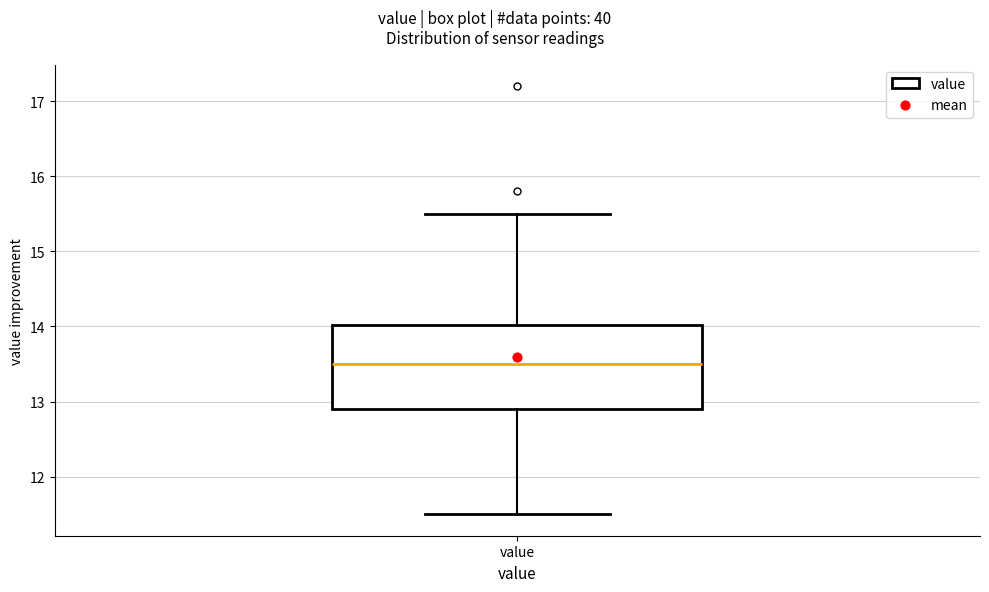

Read this box plot against the y-axis: the position of the median line, the range covered by the box, and the ends of both whiskers. The values are not printed on the chart, so give them approximately, as read against the axis.

median 13.5, box 12.9 to 14.0, whiskers 11.5 to 15.5